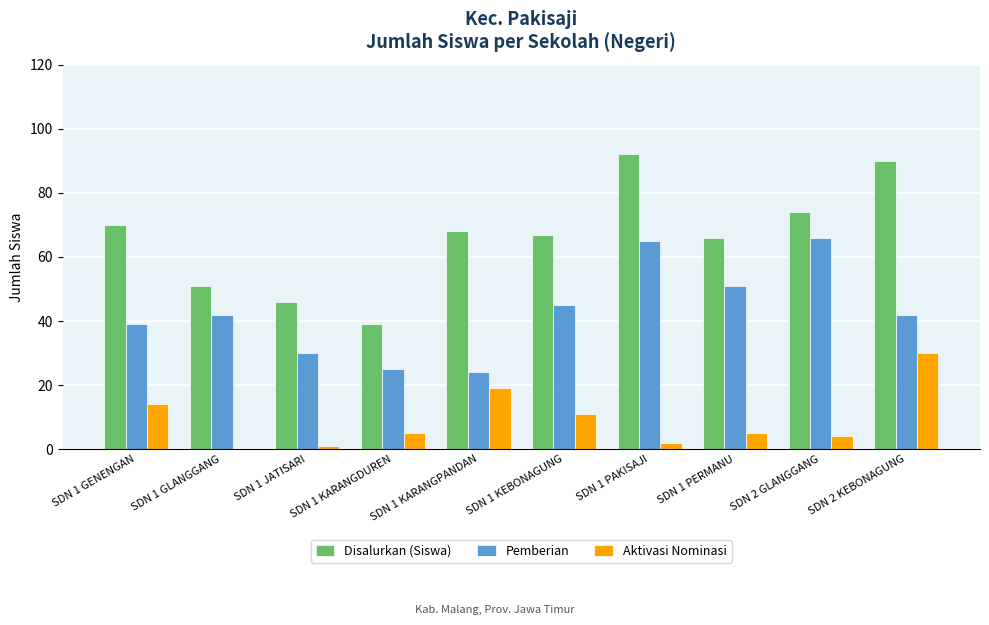

The Pemberian series shows 24 at SDN 1 KARANGPANDAN. True or false?

True